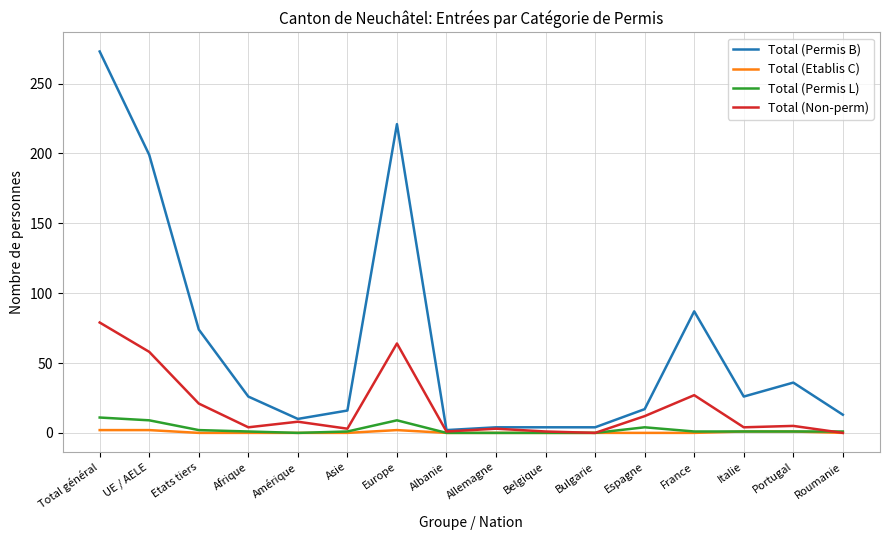

Which series has the widest spread of values?

Total (Permis B)